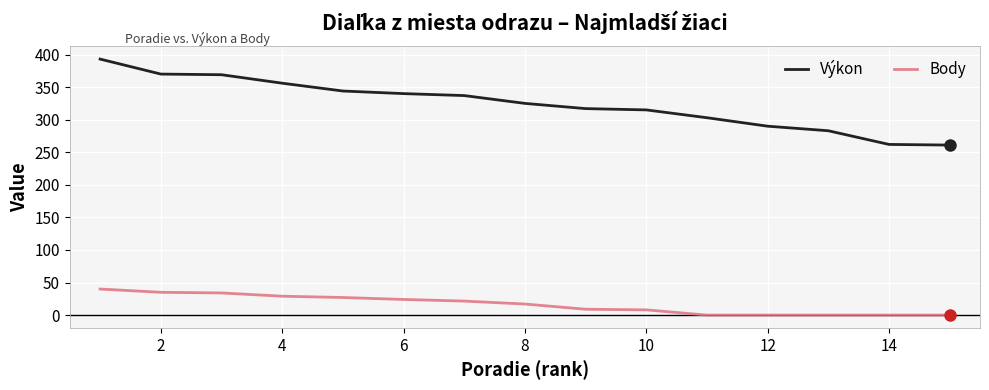

Rank the series by their maximum value, from lowest to highest.

Body, Výkon